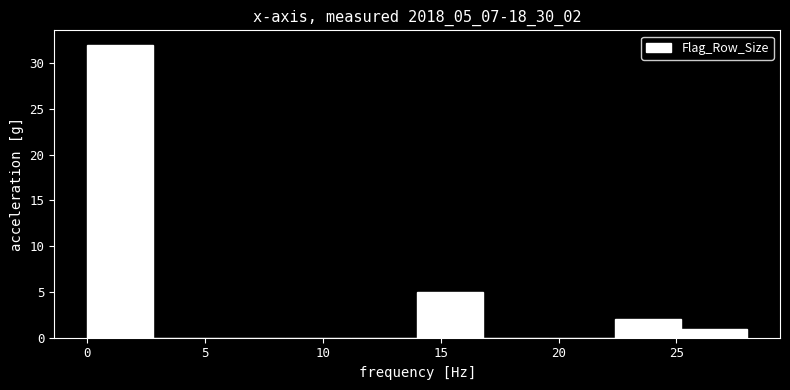

How tall is the bar that spans 14.0 to 16.8 on the x-axis? Neither the bar edges nor the heights are printed on the chart, so give them approximately, as read against the axes.

5